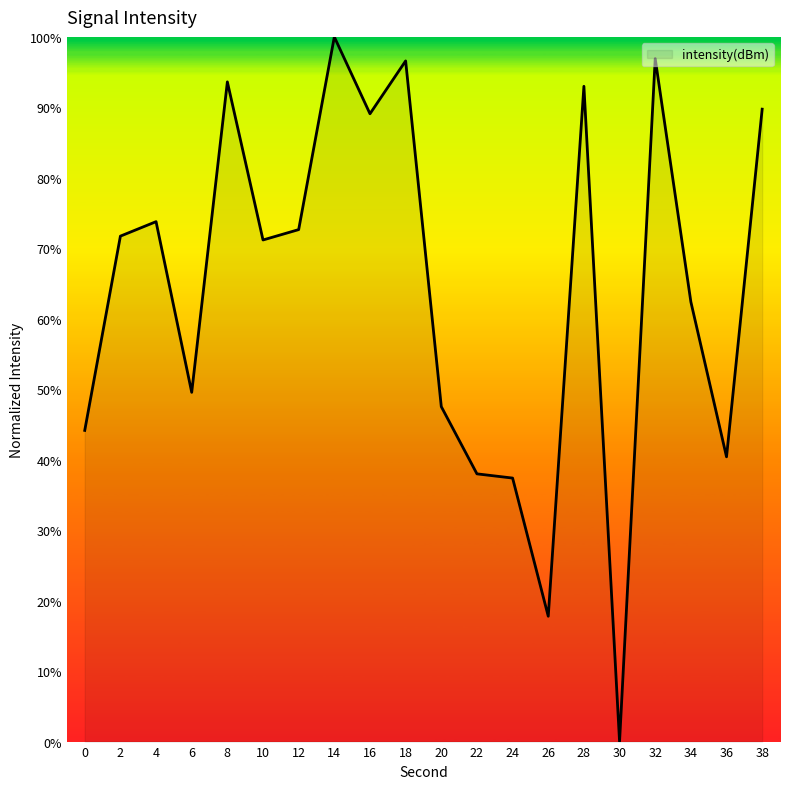

Where is the first local minimum?

6